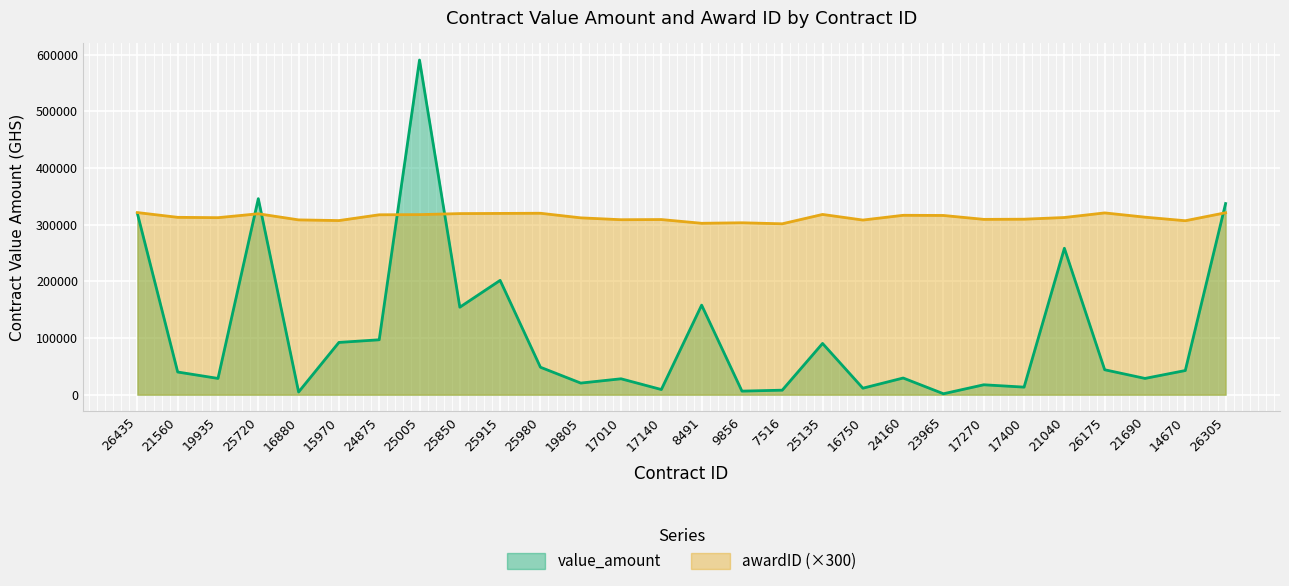

What is the total value across all series at 8491?

460421.0